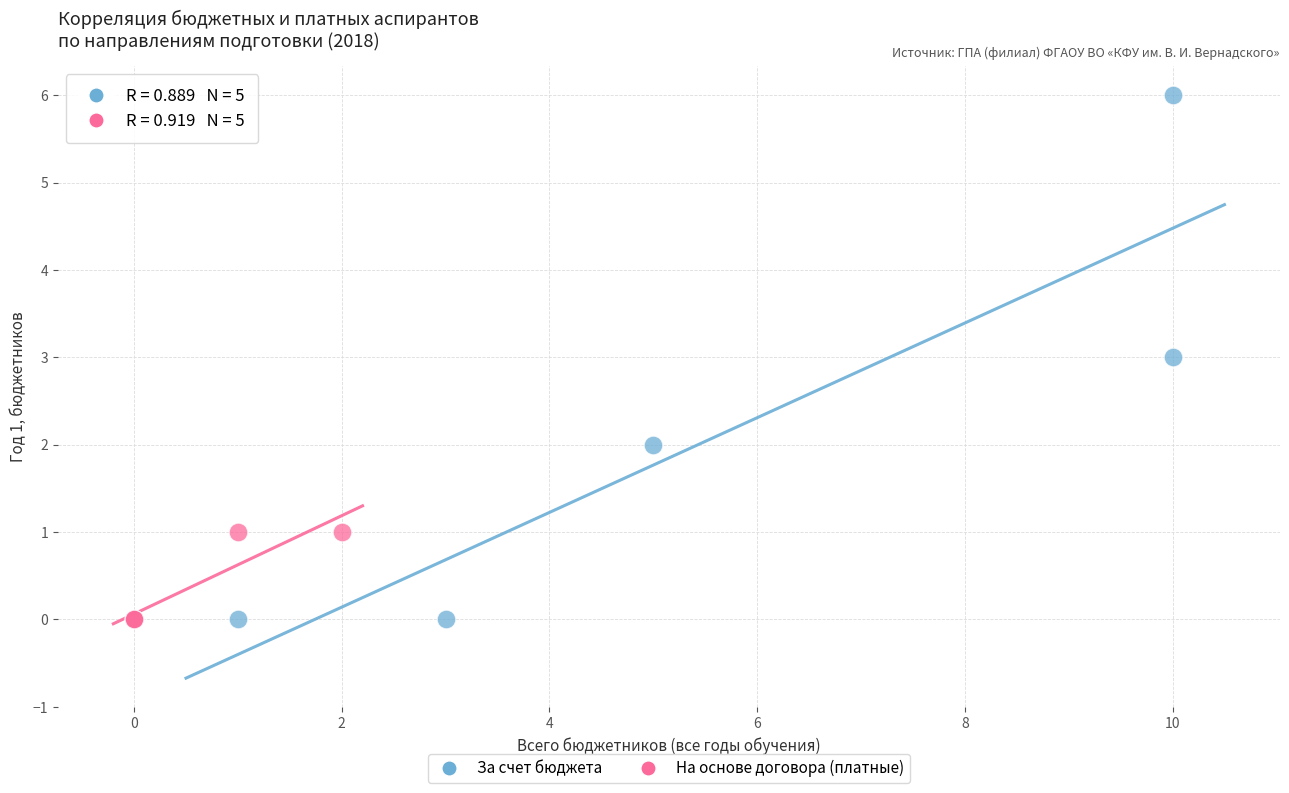

Which series reaches the maximum Y coordinate?

За счет бюджета